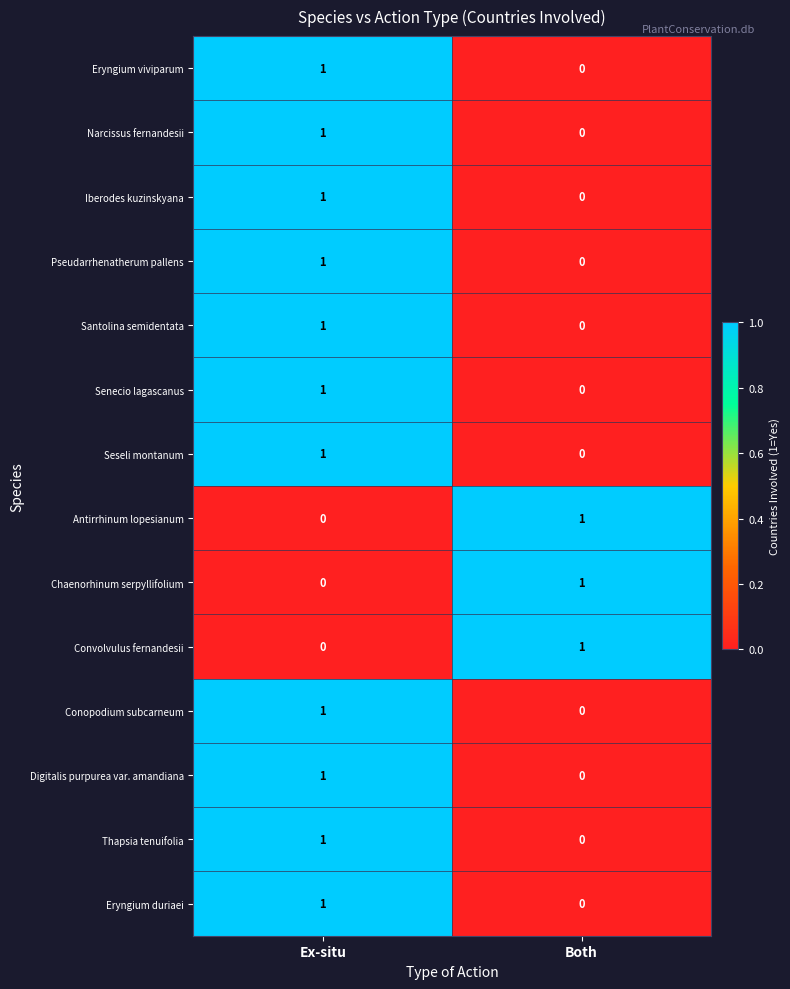

Where is Seseli montanum nearest to the value 0?

Both